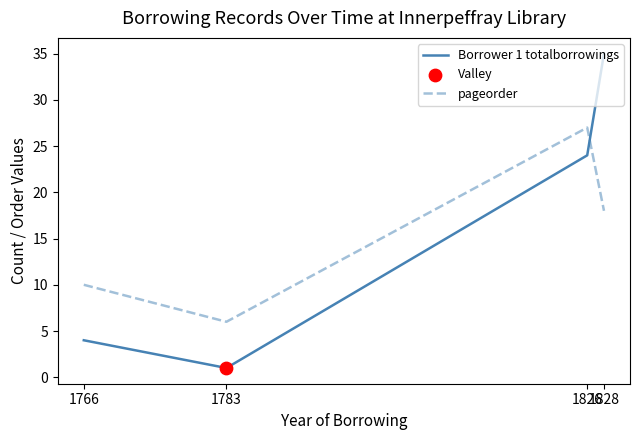

What is the total value across all series at 1766?

14